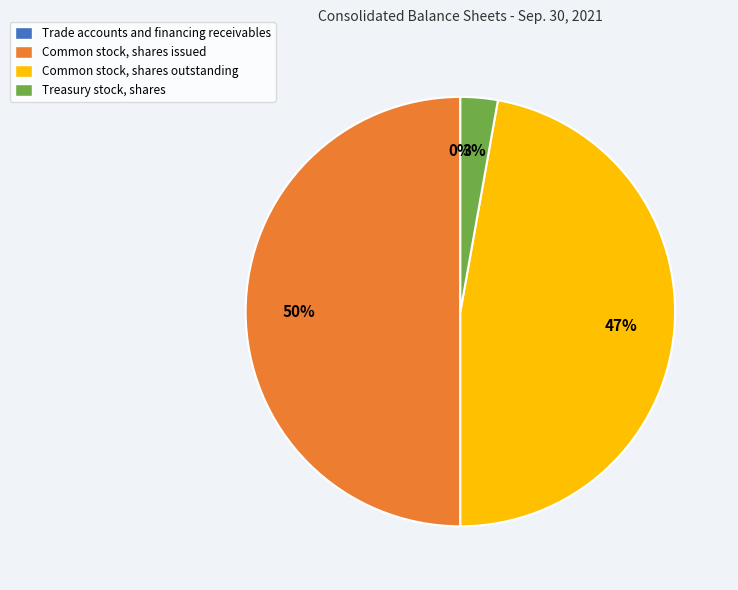

Is Treasury stock, shares the majority of the pie?

No